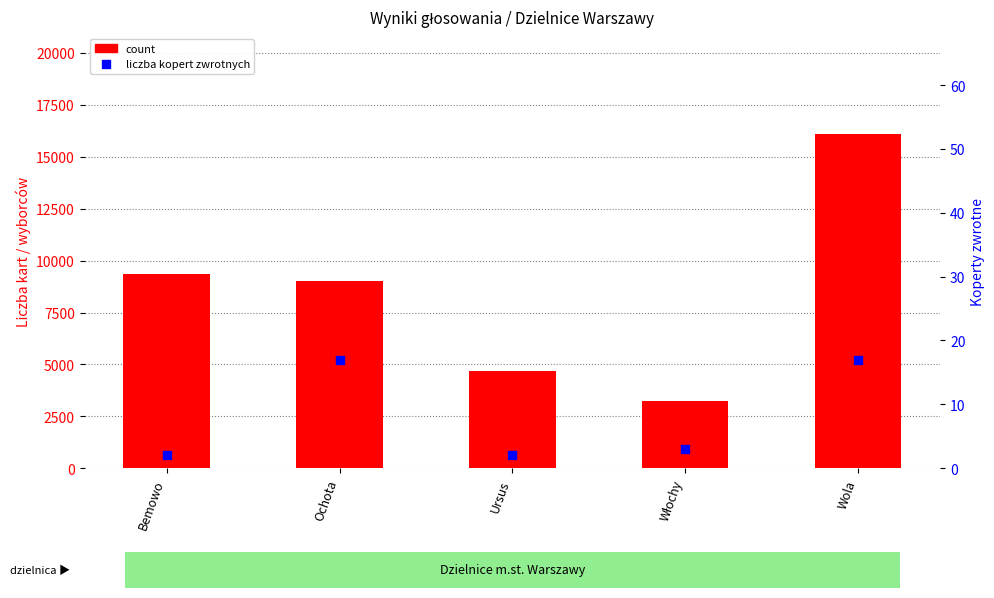

Which series contains the highest Y value?

count